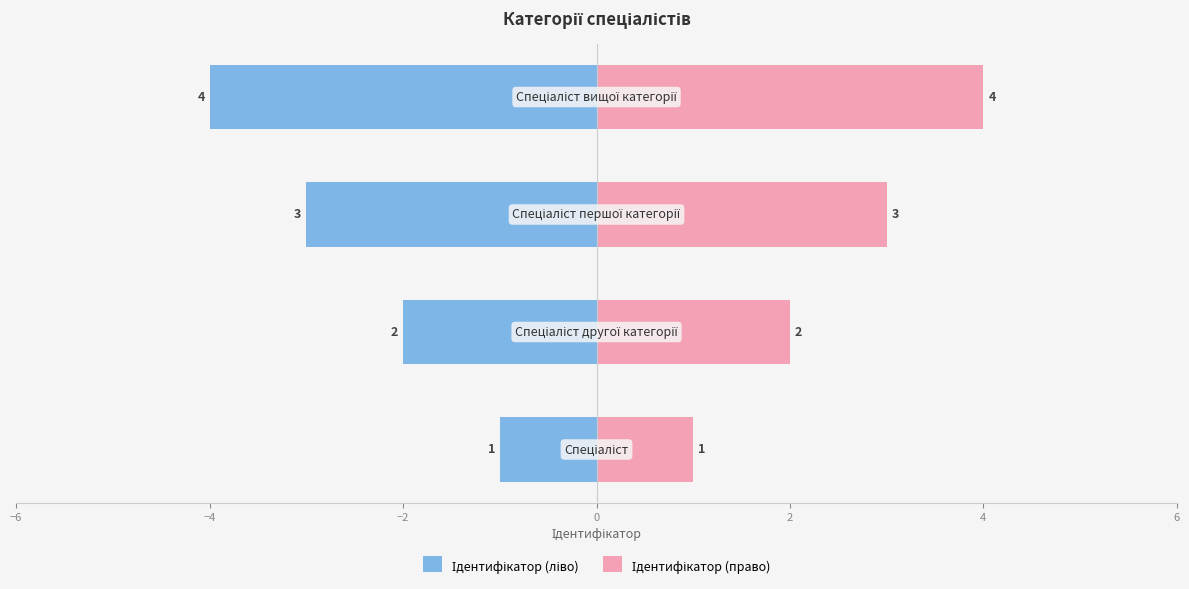

The Ідентифікатор (ліво) series shows -7 at 0. True or false?

False